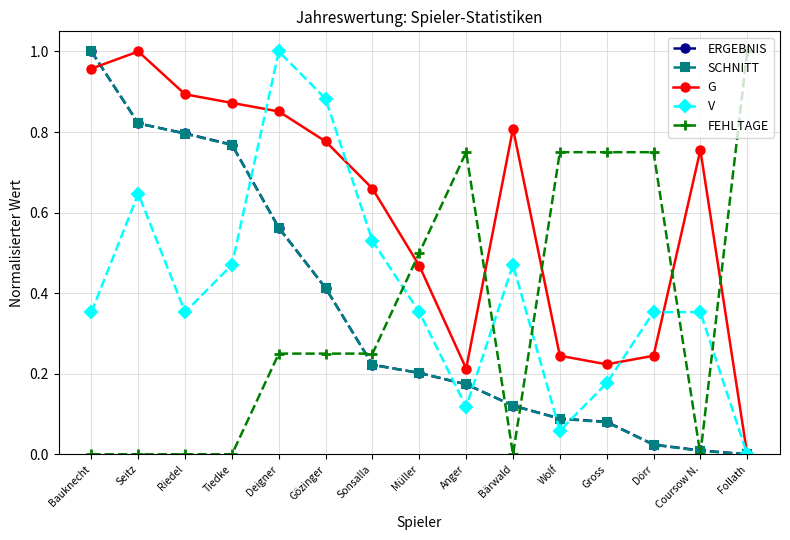

What are all the series names shown in the legend?

ERGEBNIS, SCHNITT, G, V, FEHLTAGE